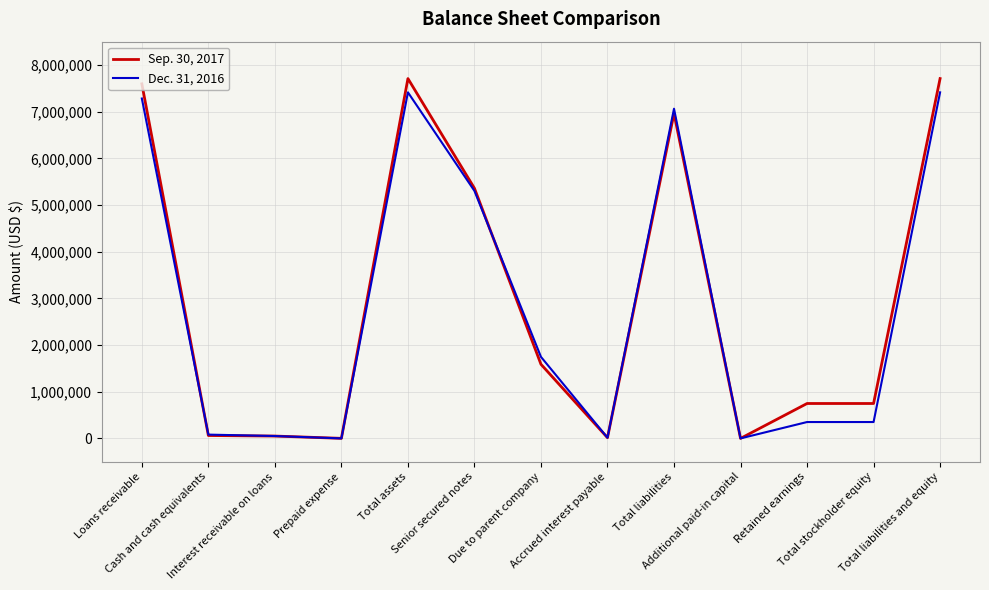

Rank the series at Retained earnings from highest to lowest value.

Sep. 30, 2017, Dec. 31, 2016